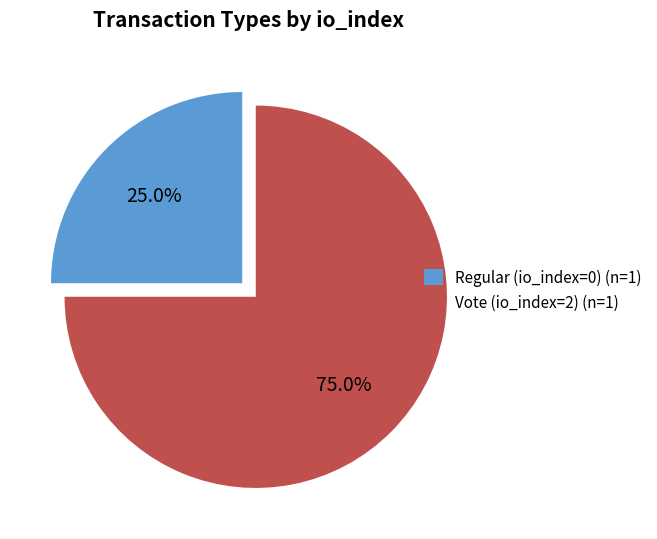

Which slice represents more than half of the pie?

Vote (io_index=2)